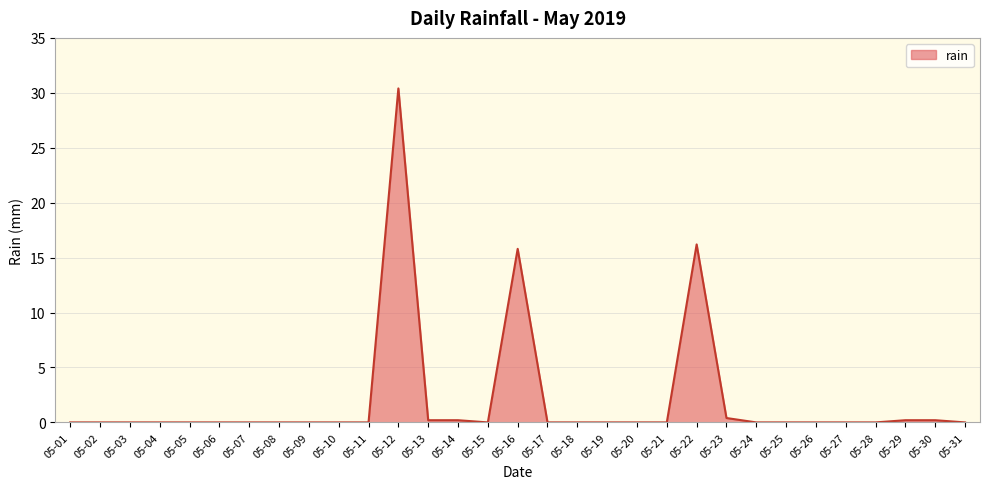

What is the difference between the values at 05-16 and 05-05?

15.8